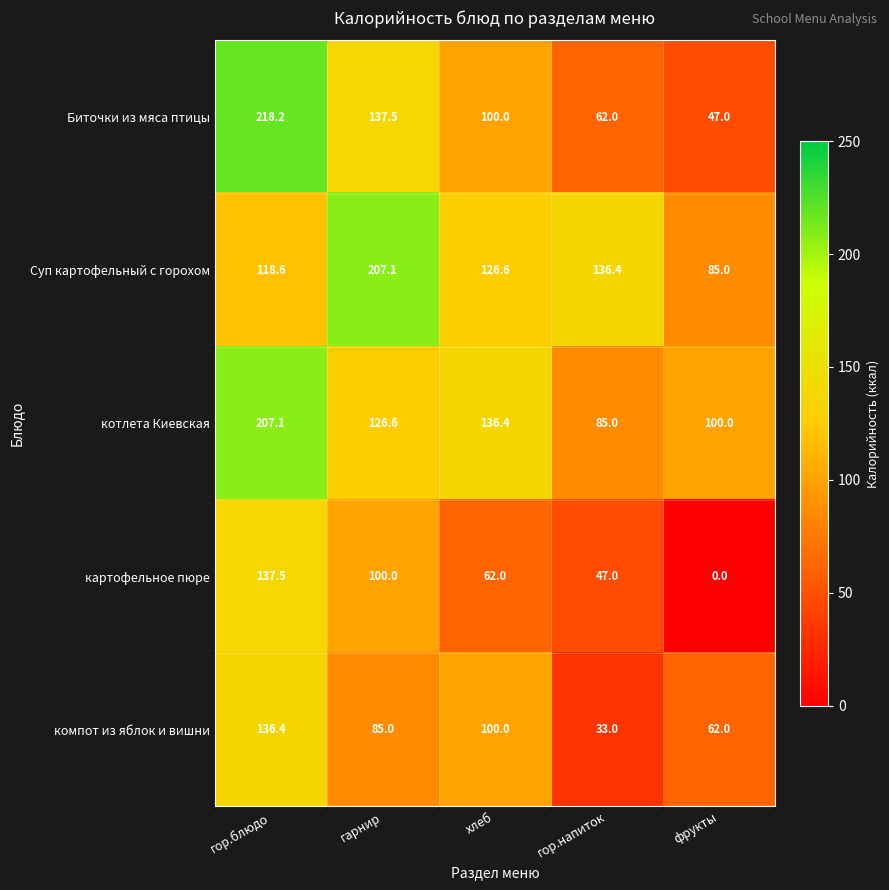

Is the value of компот из яблок и вишни at фрукты greater than the value of картофельное пюре at фрукты?

Yes